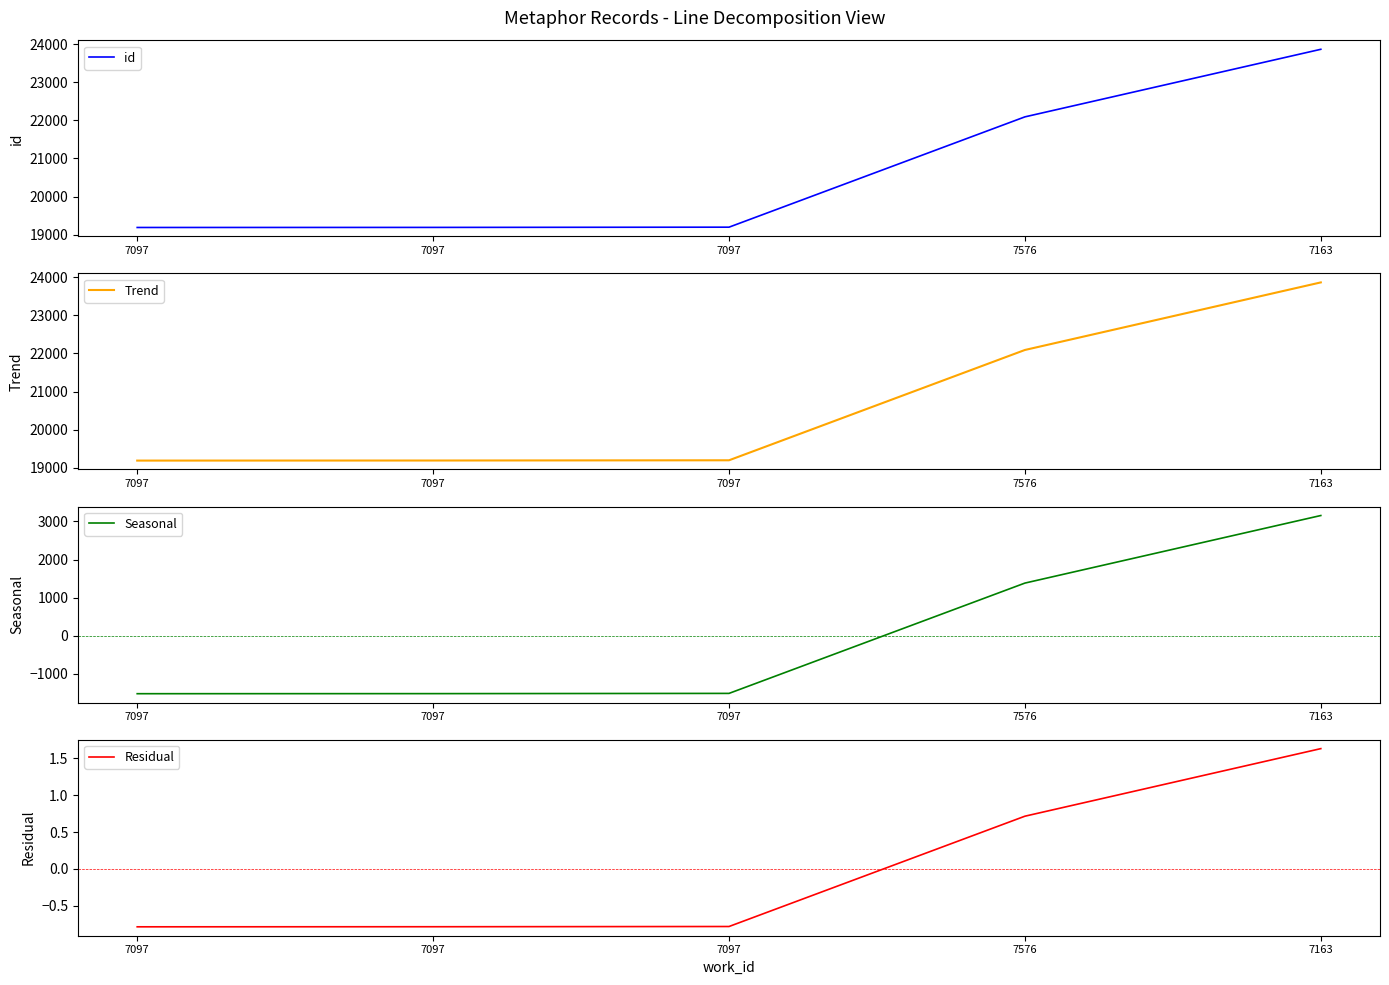

True or false: Seasonal has a value of -1514.8 at 7097.

True